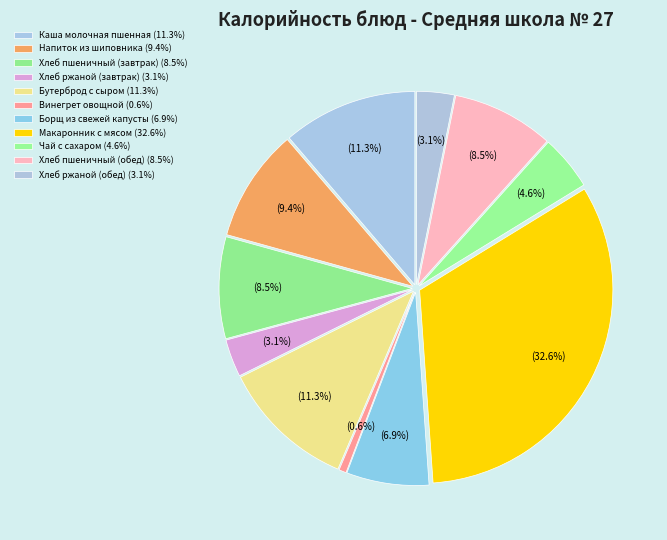

True or false: Каша молочная пшенная accounts for 6% of the total.

False